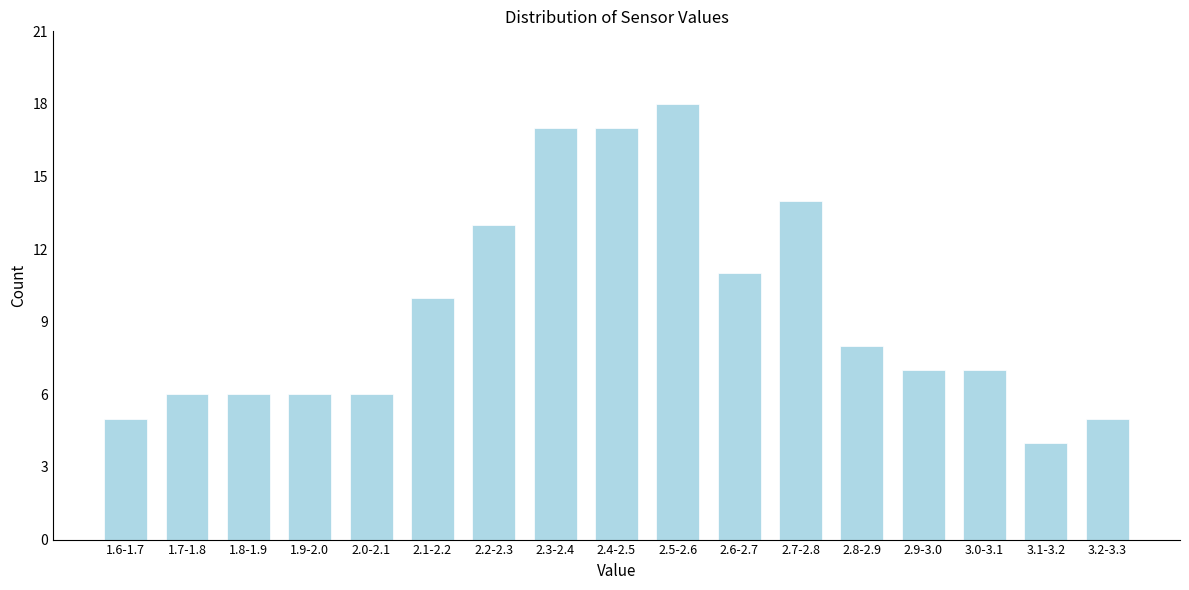

Reading right to left, what are all the values shown in this chart?

3.2-3.3=5	3.1-3.2=4	3.0-3.1=7	2.9-3.0=7	2.8-2.9=8	2.7-2.8=14	2.6-2.7=11	2.5-2.6=18	2.4-2.5=17	2.3-2.4=17	2.2-2.3=13	2.1-2.2=10	2.0-2.1=6	1.9-2.0=6	1.8-1.9=6	1.7-1.8=6	1.6-1.7=5